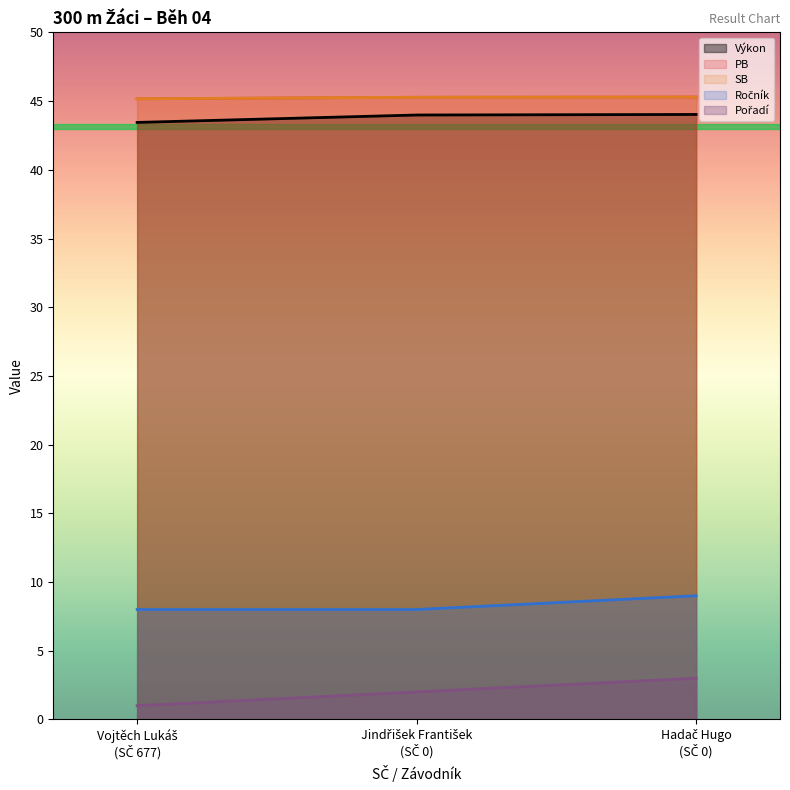

Does the chart display data point markers on the line(s)?

No